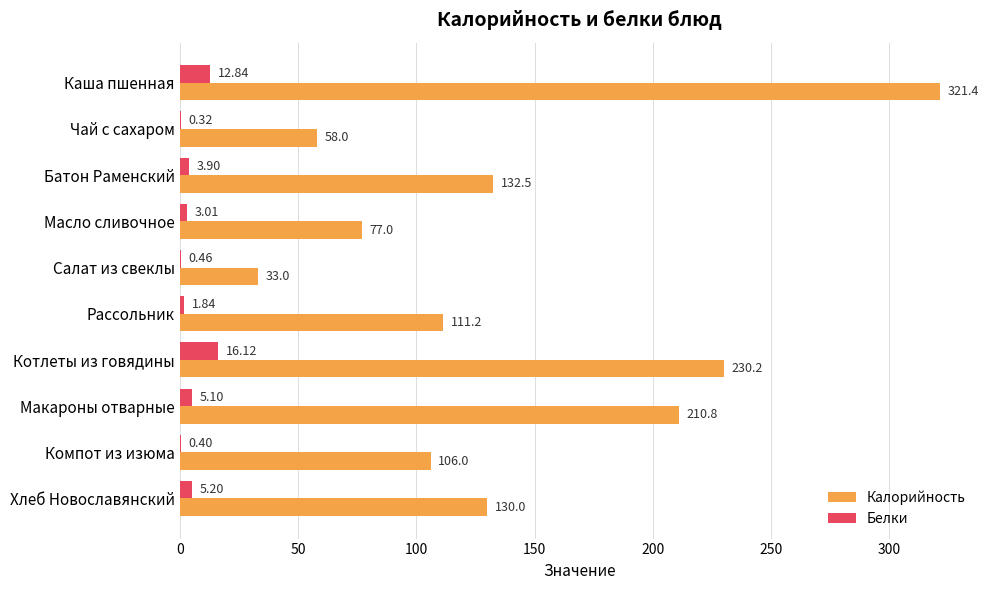

Where is Белки nearest to the value 8?

Хлеб Новославянский